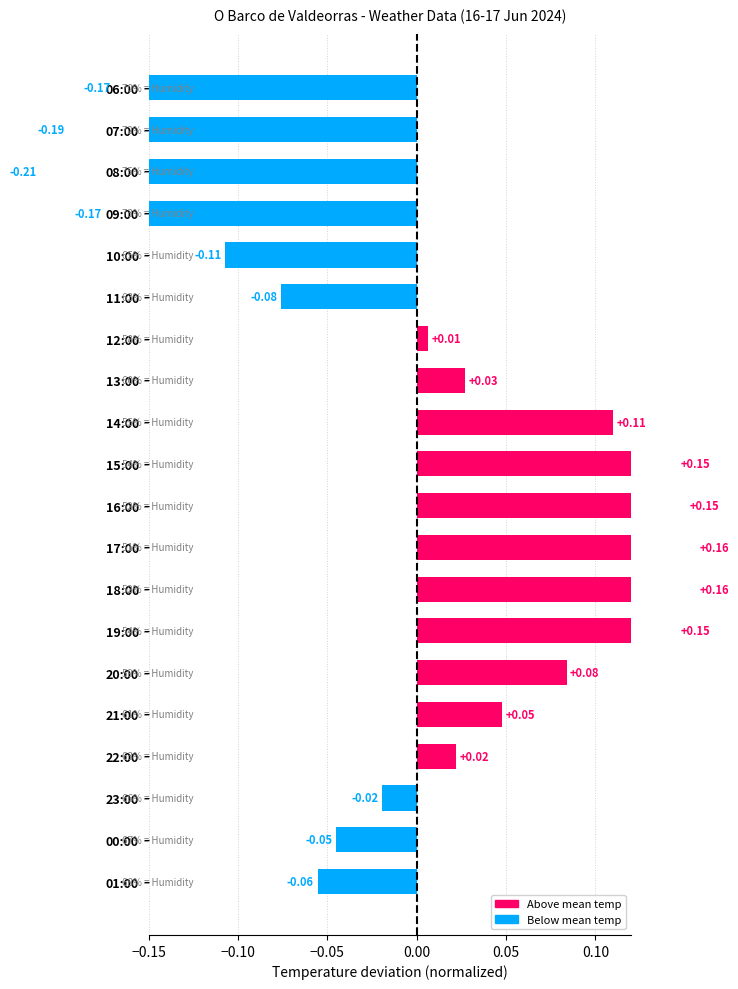

What is the sum of the values at 20:00 and 23:00?

0.1